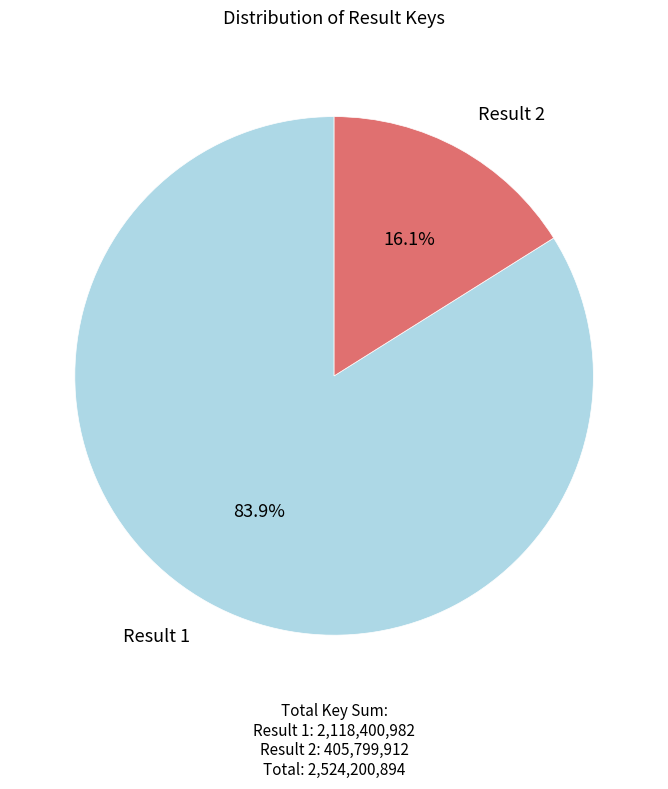

To the nearest percent, what is the difference between the largest and smallest slice percentages?

68%